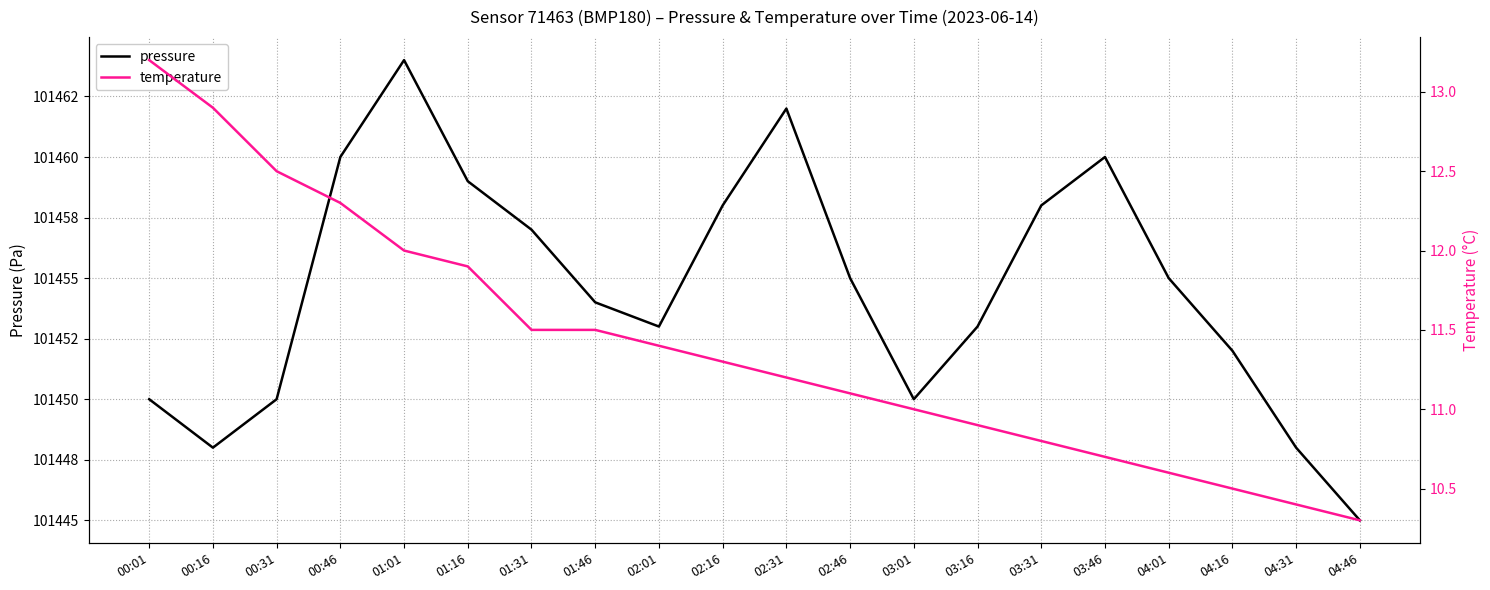

Which series has the largest range (max minus min)?

pressure